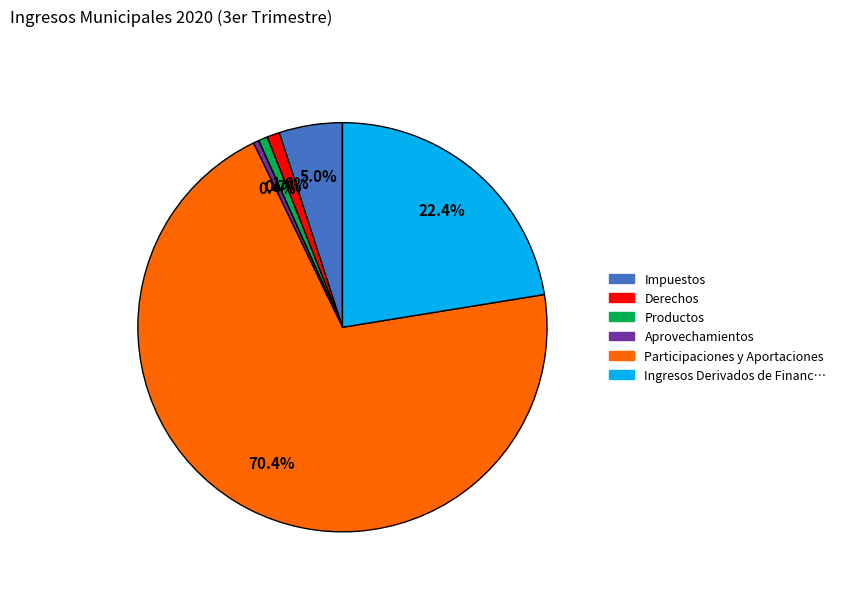

Is there any slice that represents more than half of the pie?

Yes